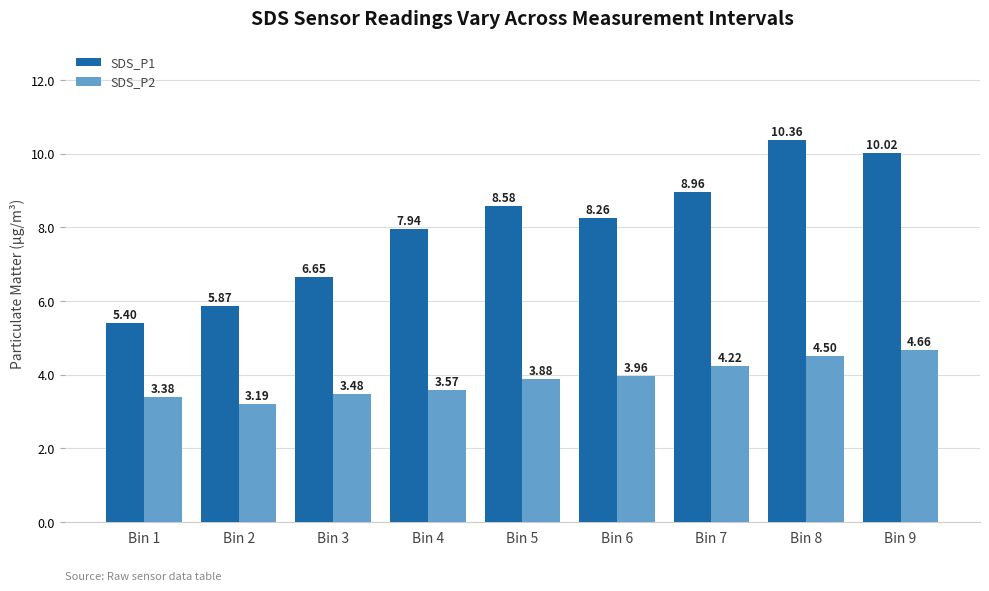

What are all the series names shown in the legend?

SDS_P1, SDS_P2